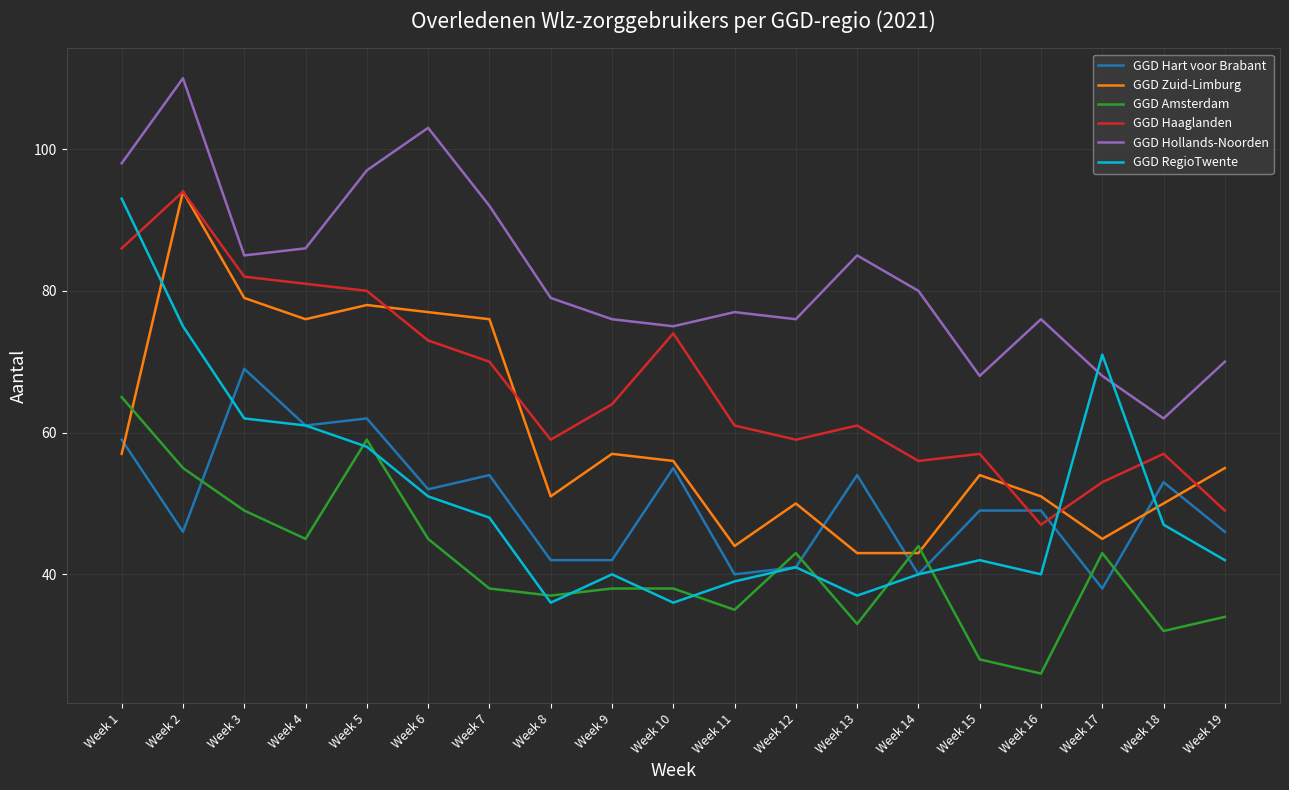

What is the average value of the GGD Amsterdam series?

41